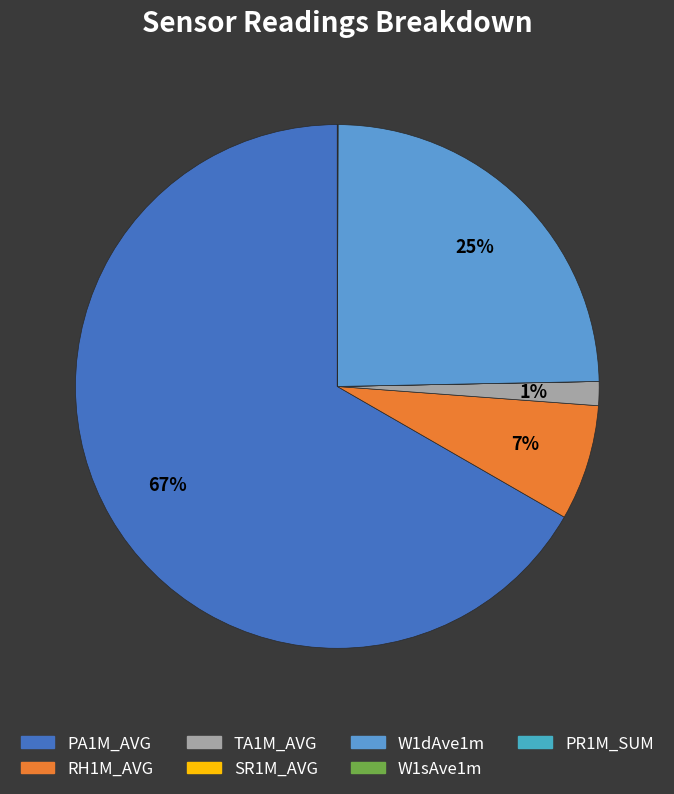

Is the sum of SR1M_AVG and W1sAve1m greater than half?

No